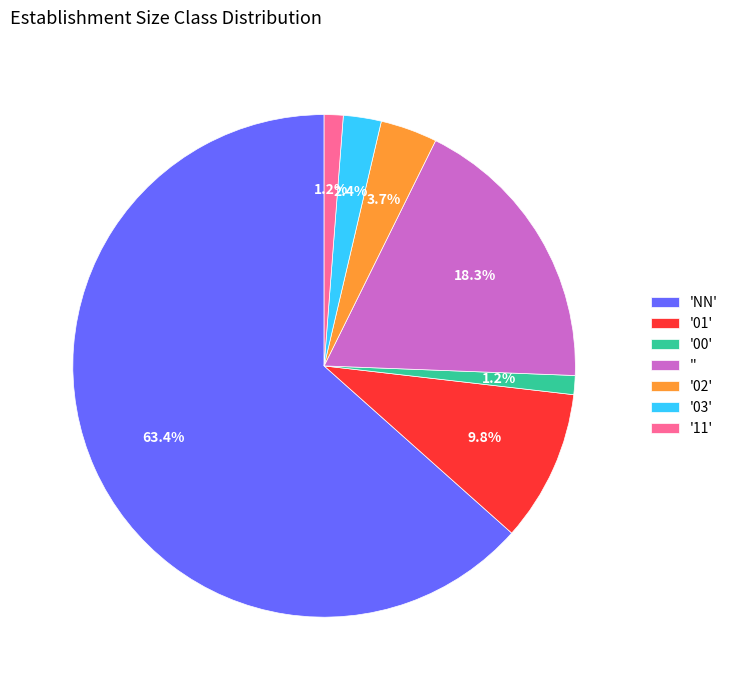

How many segments does this pie chart have?

7